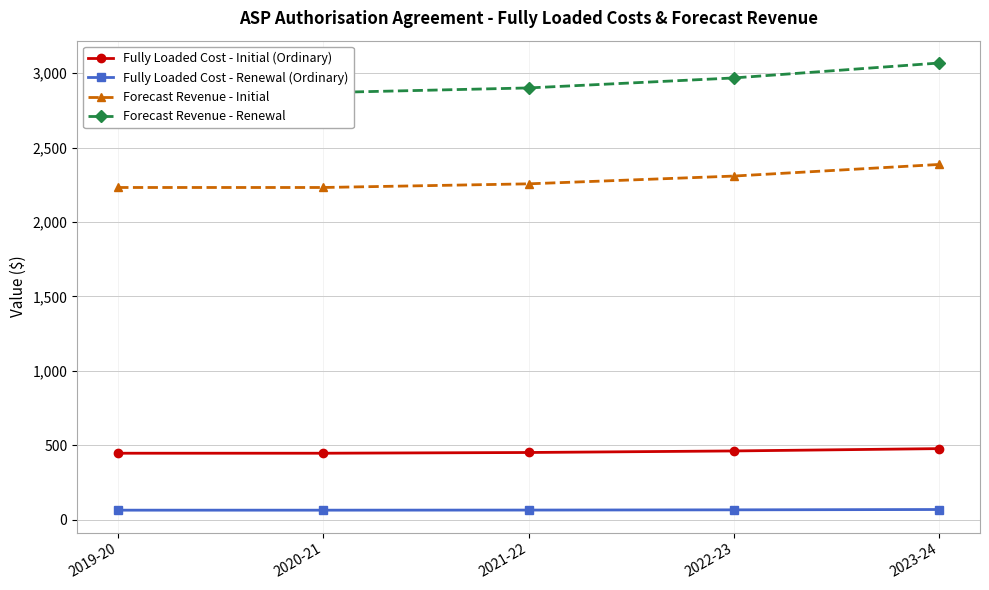

Is the value of Forecast Revenue - Renewal at 2019-20 greater than the value of Forecast Revenue - Initial at 2022-23?

Yes